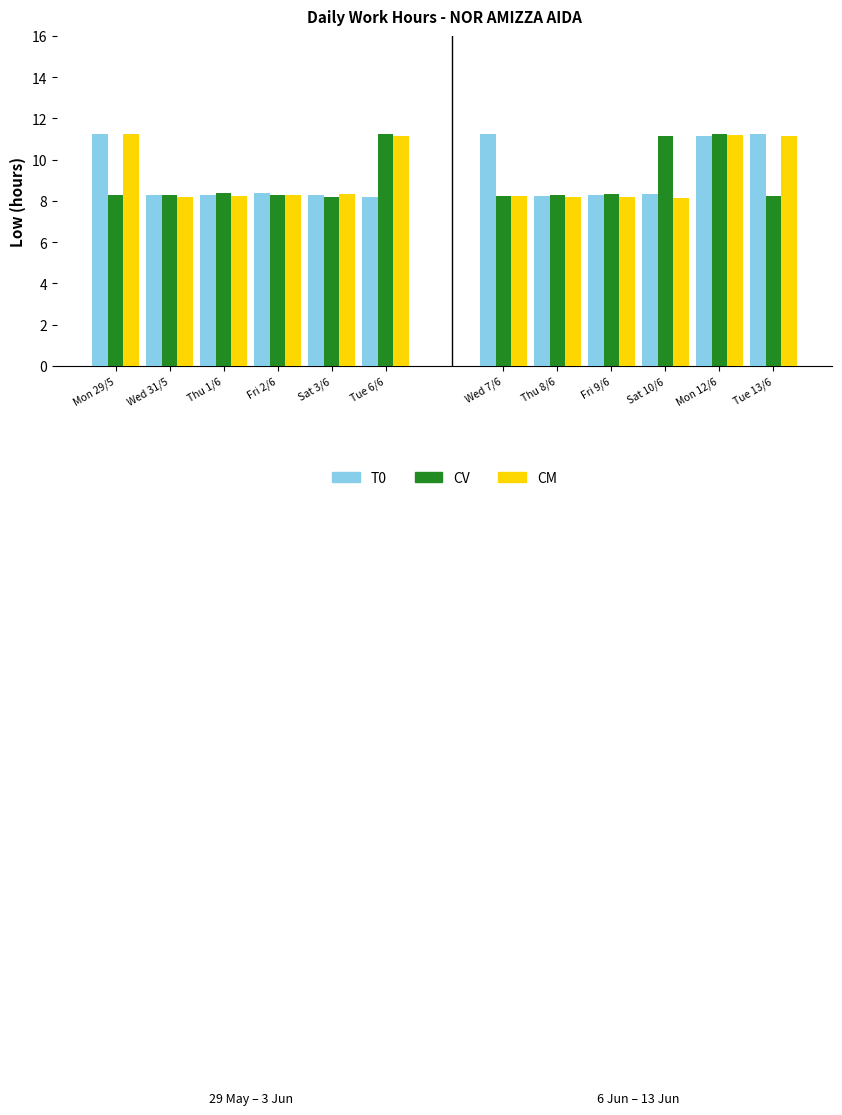

What is the smallest value displayed?

8.2